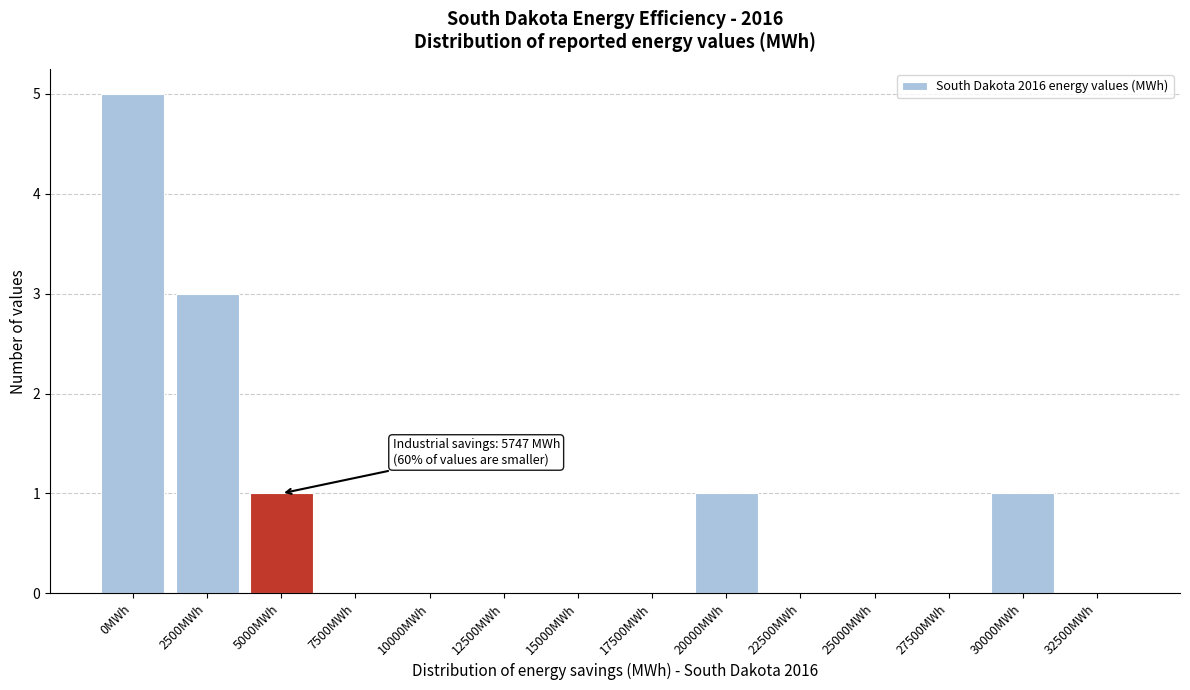

Reading left to right, list all the values displayed in this chart.

0MWh=5	2500MWh=3	5000MWh=1	7500MWh=0	10000MWh=0	12500MWh=0	15000MWh=0	17500MWh=0	20000MWh=1	22500MWh=0	25000MWh=0	27500MWh=0	30000MWh=1	32500MWh=0